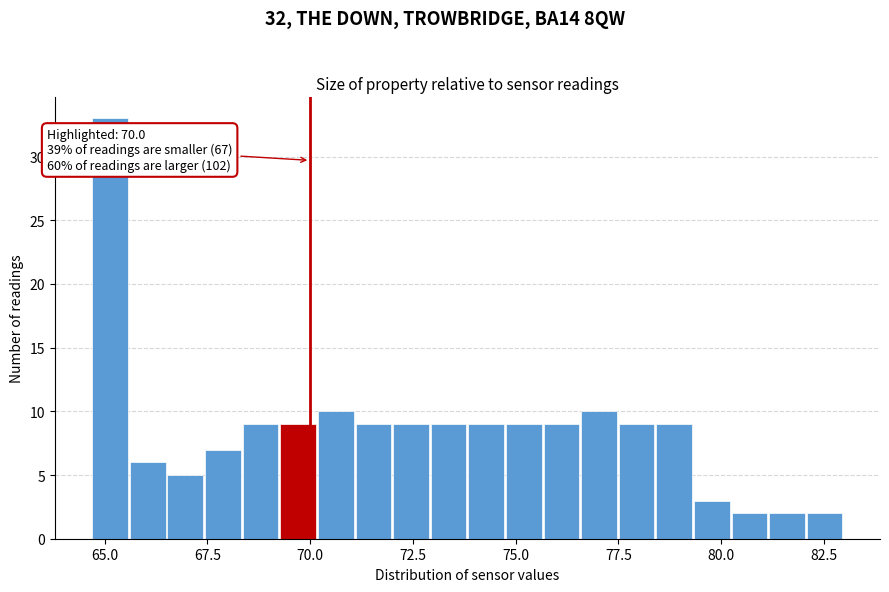

Read against the x-axis, roughly where is the centre of the tallest bar?

65.0